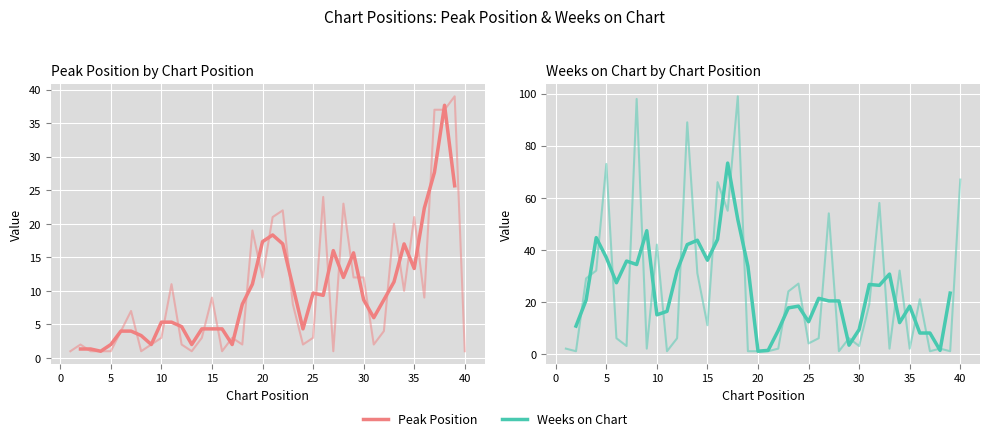

What is the difference between the maximum and minimum values in the Weeks on Chart series?

98